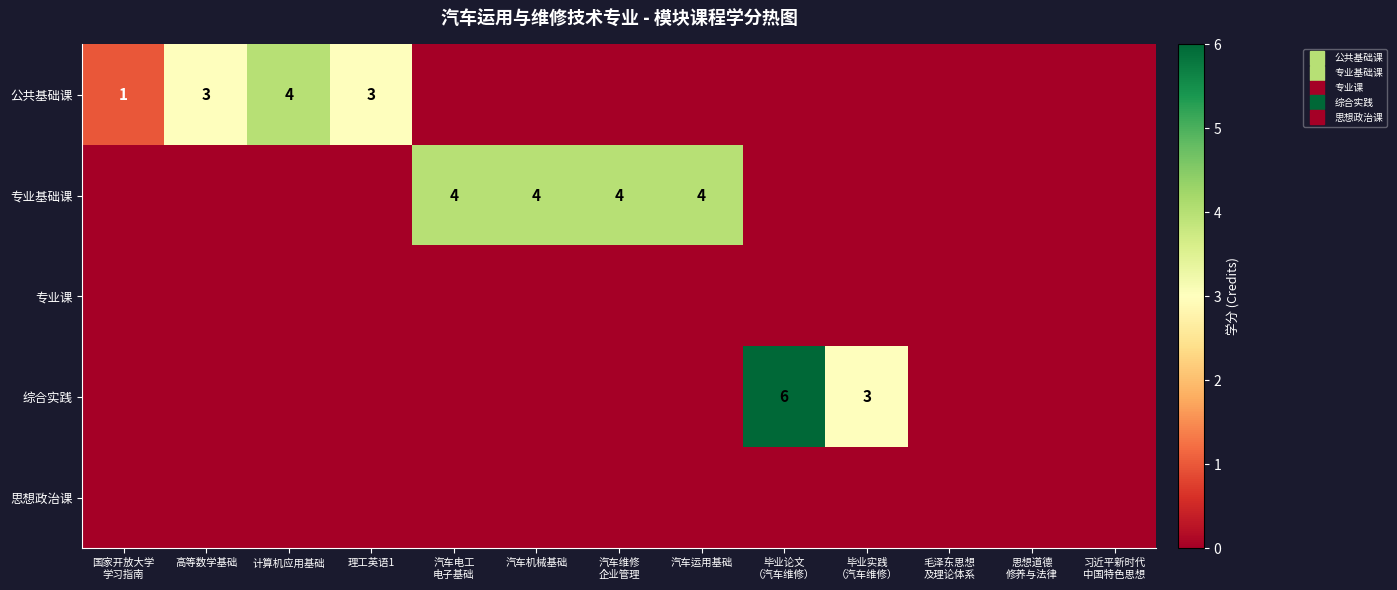

The 综合实践 series shows 2 at 汽车机械基础. True or false?

False